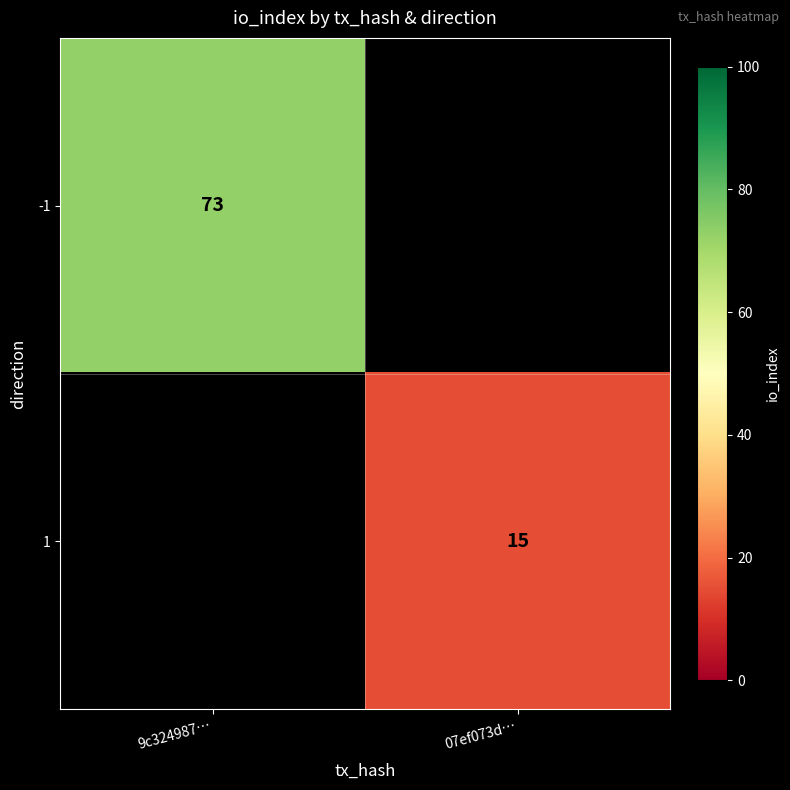

The 1 series shows 15 at 07ef073d…. True or false?

True